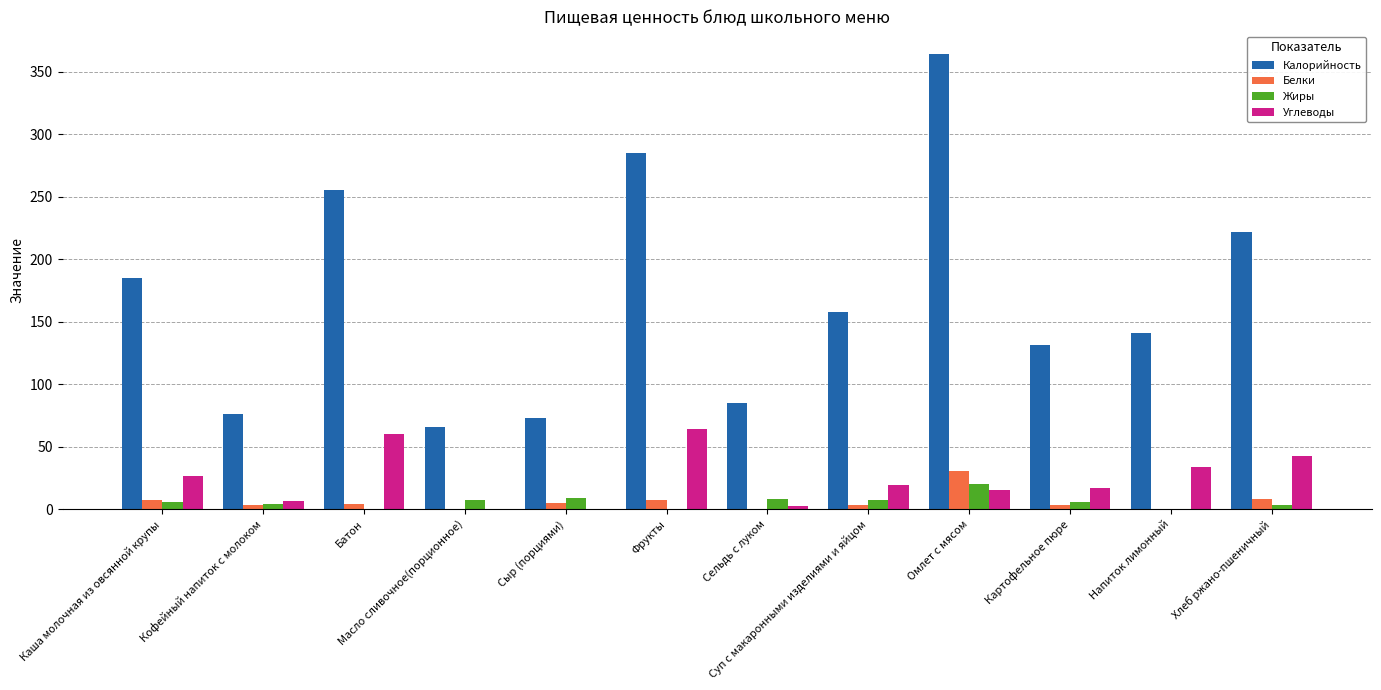

What are all the series names shown in the legend?

Калорийность, Белки, Жиры, Углеводы